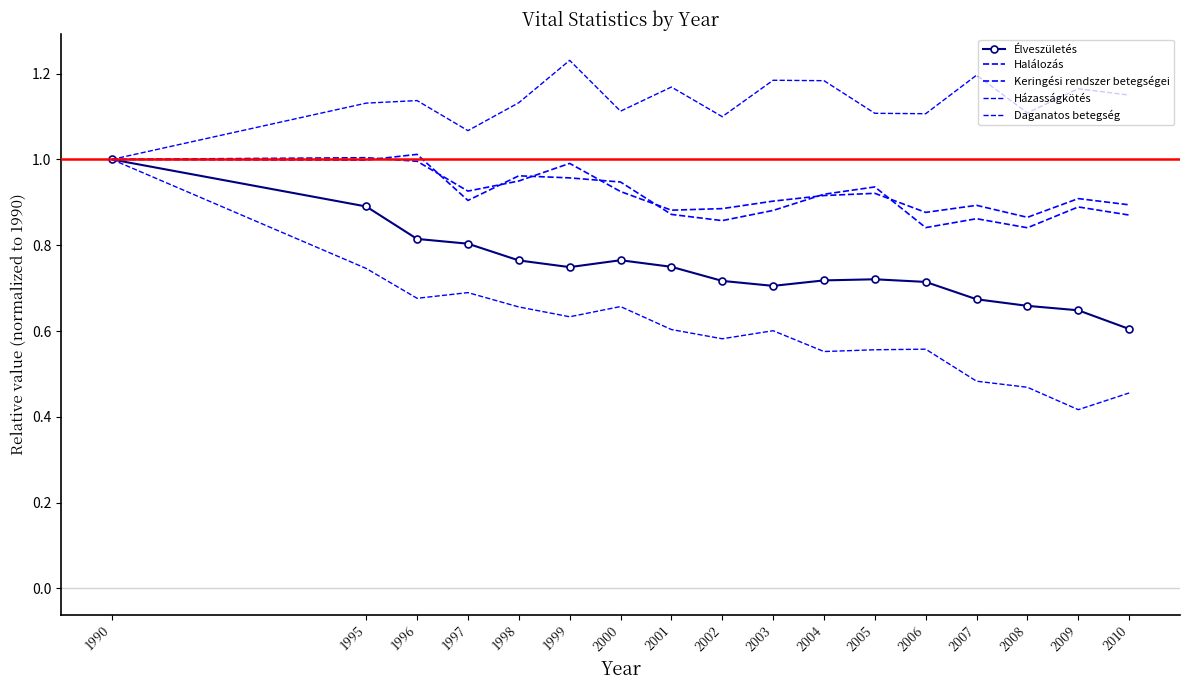

List the series in order of their peak value, lowest first.

Élveszületés, Házasságkötés, Halálozás, Keringési rendszer betegségei, Daganatos betegség